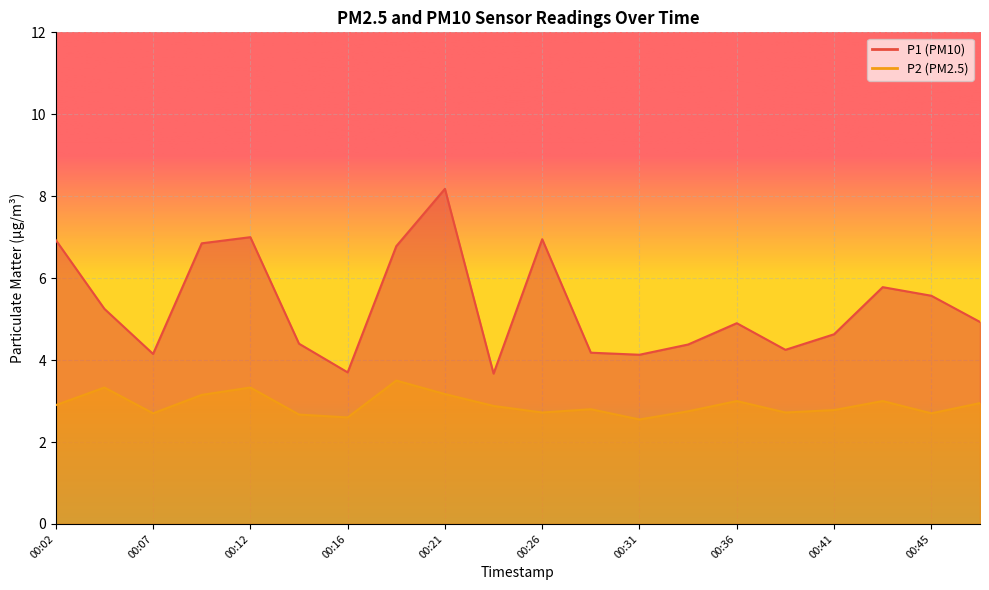

What is the total value across all series at 00:38?

7.0